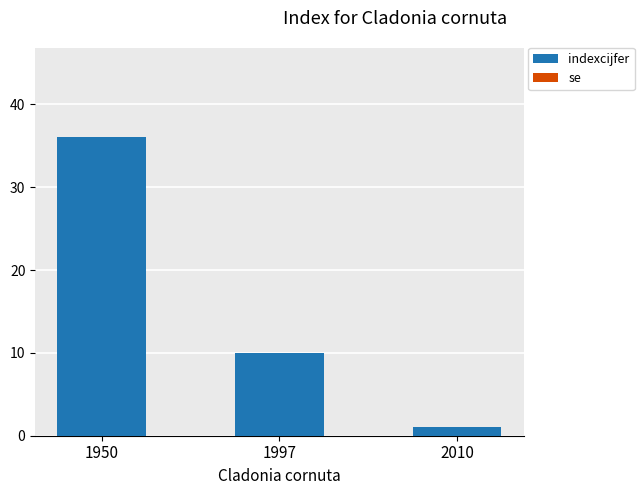

List the labels in order of value, smallest first.

2010, 1997, 1950